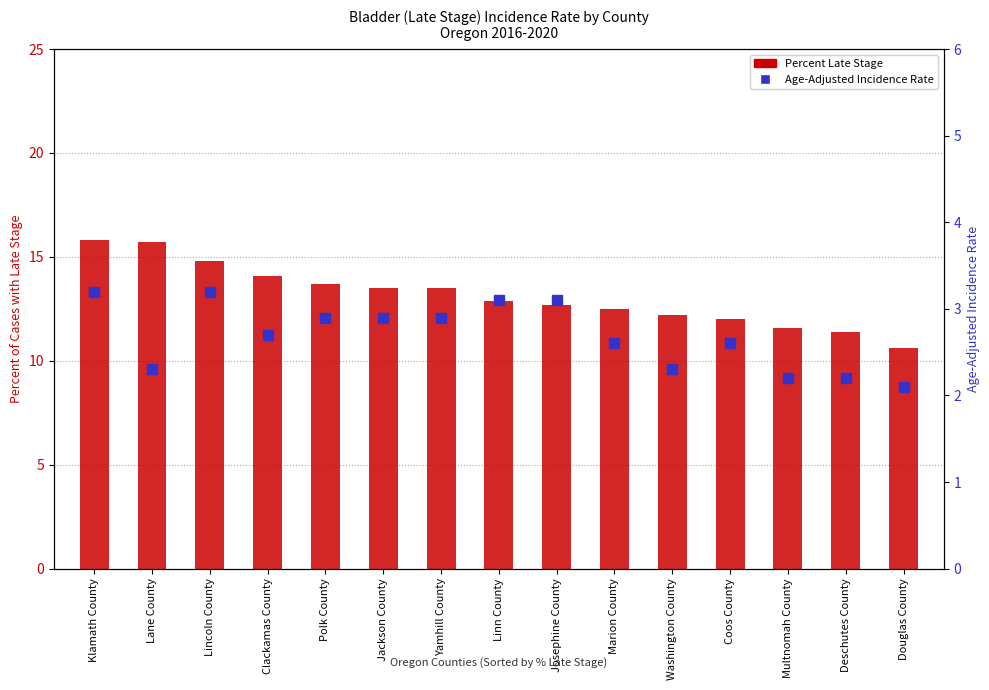

Which series has the largest total across all categories?

Percent Late Stage